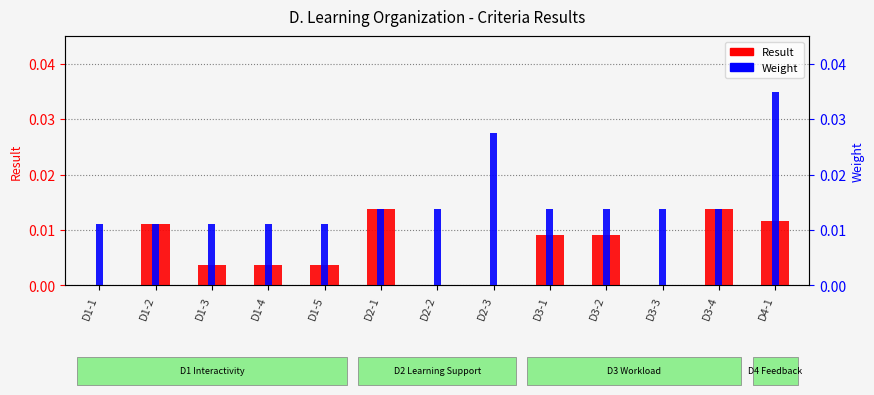

Which series has the largest range (max minus min)?

Weight